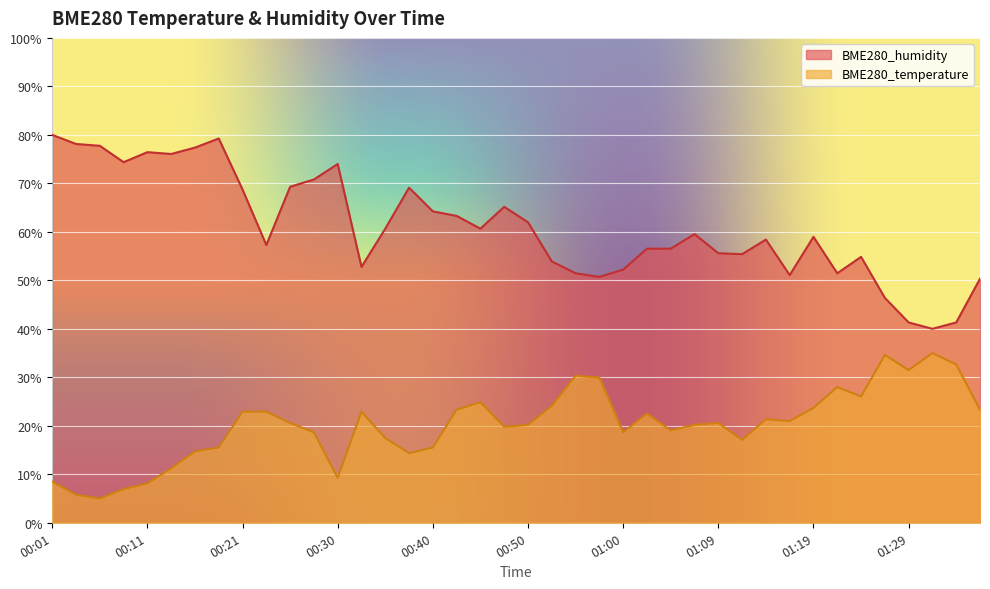

Reading left to right, list all the values displayed in this chart.

BME280_temperature: 8.5	5.8	5.0	6.9	8.1	11.2	14.7	15.5	22.9	22.9	20.6	18.6	9.3	22.9	17.5	14.4	15.5	23.3	24.9	19.8	20.2	24.1	30.3	29.9	18.6	22.5	19.0	20.2	20.6	17.1	21.4	21.0	23.7	28.0	26.0	34.6	31.5	35.0	32.7	23.3
BME280_humidity: 80.0	78.1	77.7	74.4	76.4	76.1	77.4	79.2	68.7	57.3	69.3	70.8	74.0	52.8	60.7	69.1	64.2	63.3	60.7	65.2	62.0	53.9	51.5	50.7	52.2	56.5	56.5	59.5	55.6	55.4	58.4	51.1	59.0	51.5	54.8	46.4	41.3	40.0	41.3	50.3